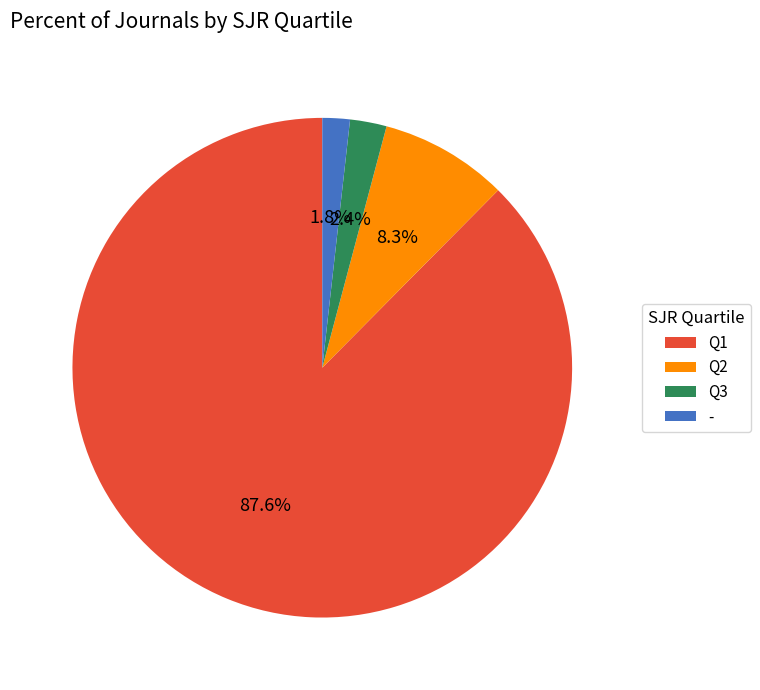

Which category has the biggest portion of the pie?

Q1